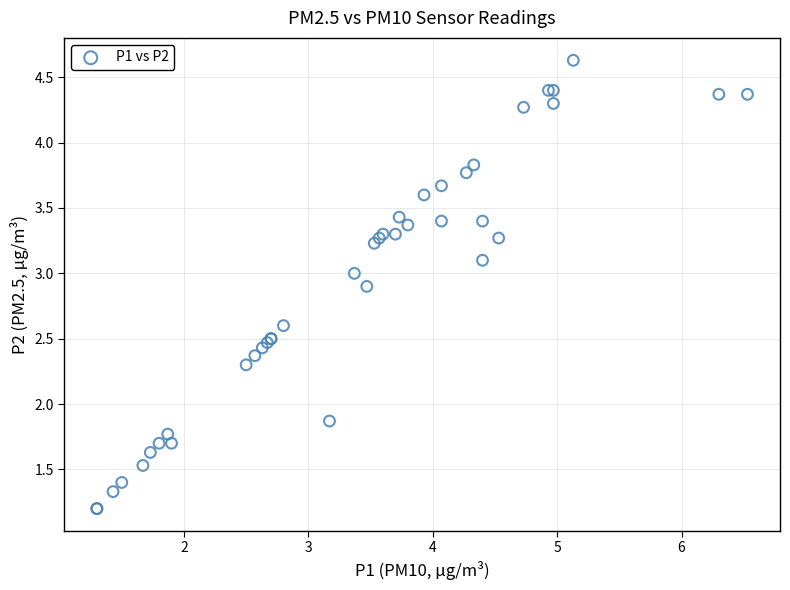

What Y value in the scatter plot is closest to 2?

1.9